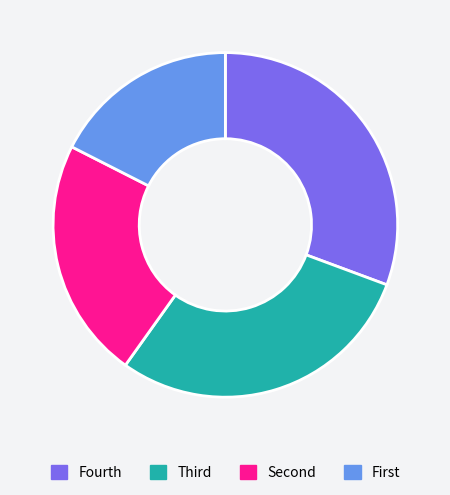

How many slices are in this pie chart?

4